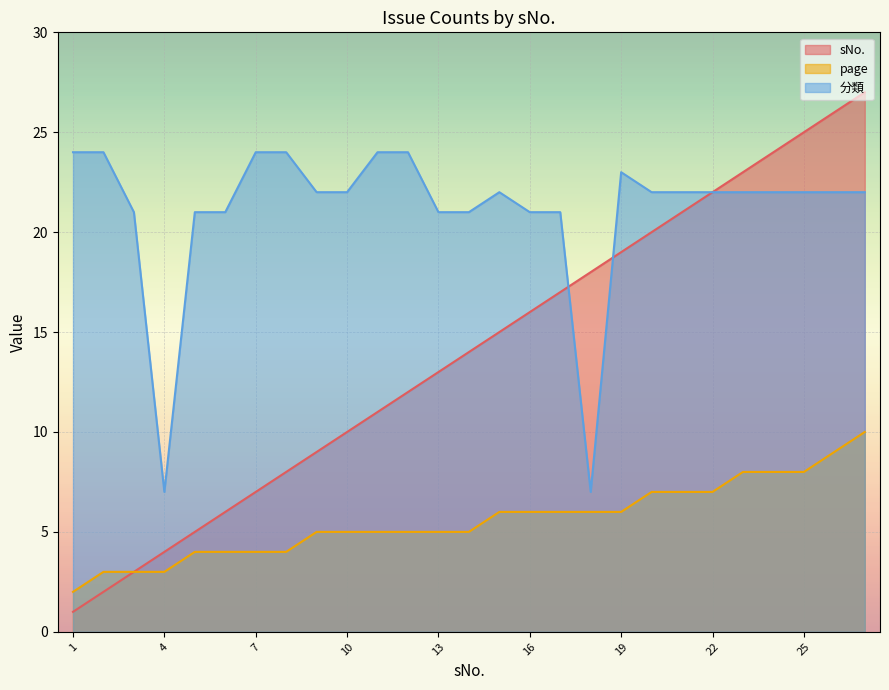

Is the value of page at 24 greater than the value of sNo. at 21?

No